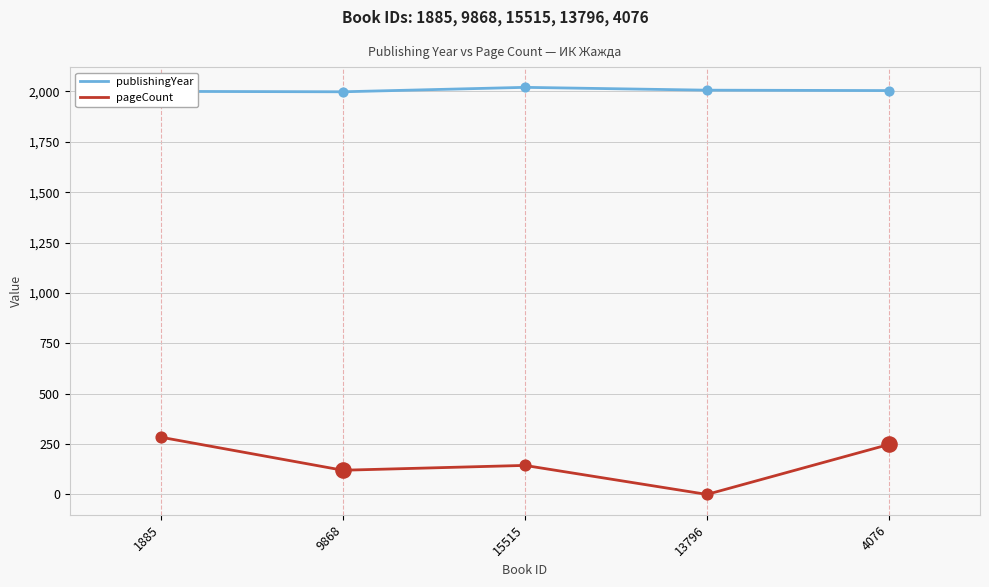

What is the total value across all series at 13796?

2006